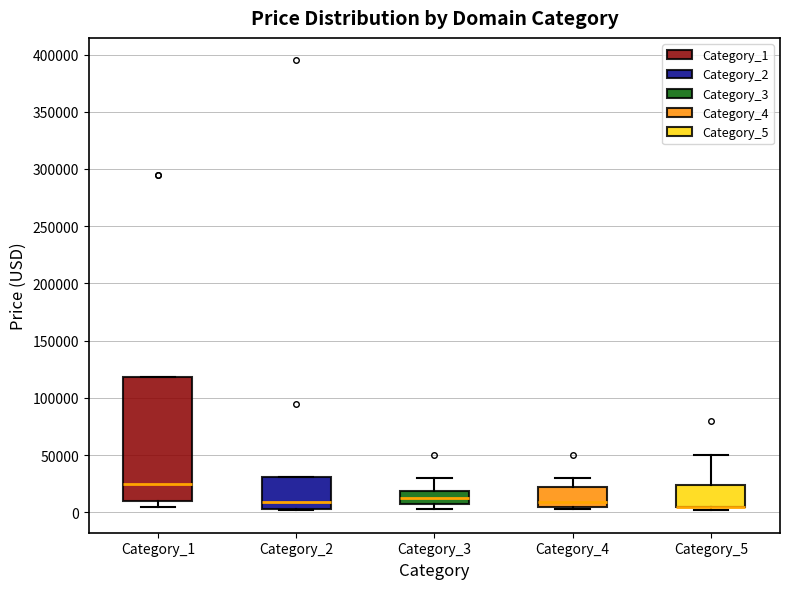

Where is the lower edge of the box for Category_2 on the y-axis? The values are not printed on the chart, so give them approximately, as read against the axis.

5000